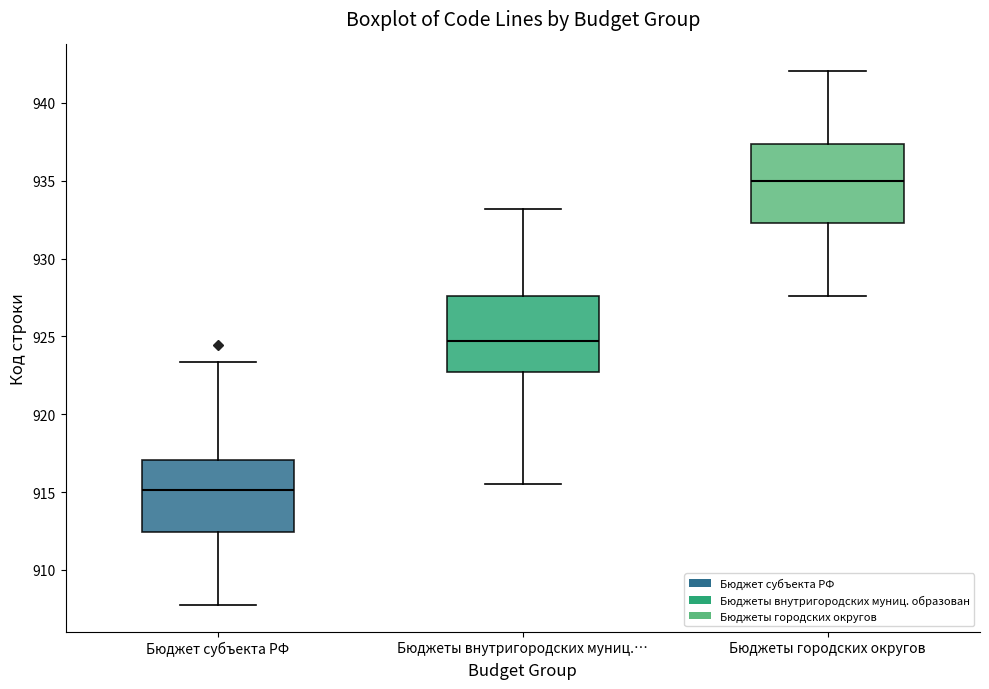

Where is the lower edge of the box for Бюджет субъекта РФ on the y-axis? The values are not printed on the chart, so give them approximately, as read against the axis.

912.5